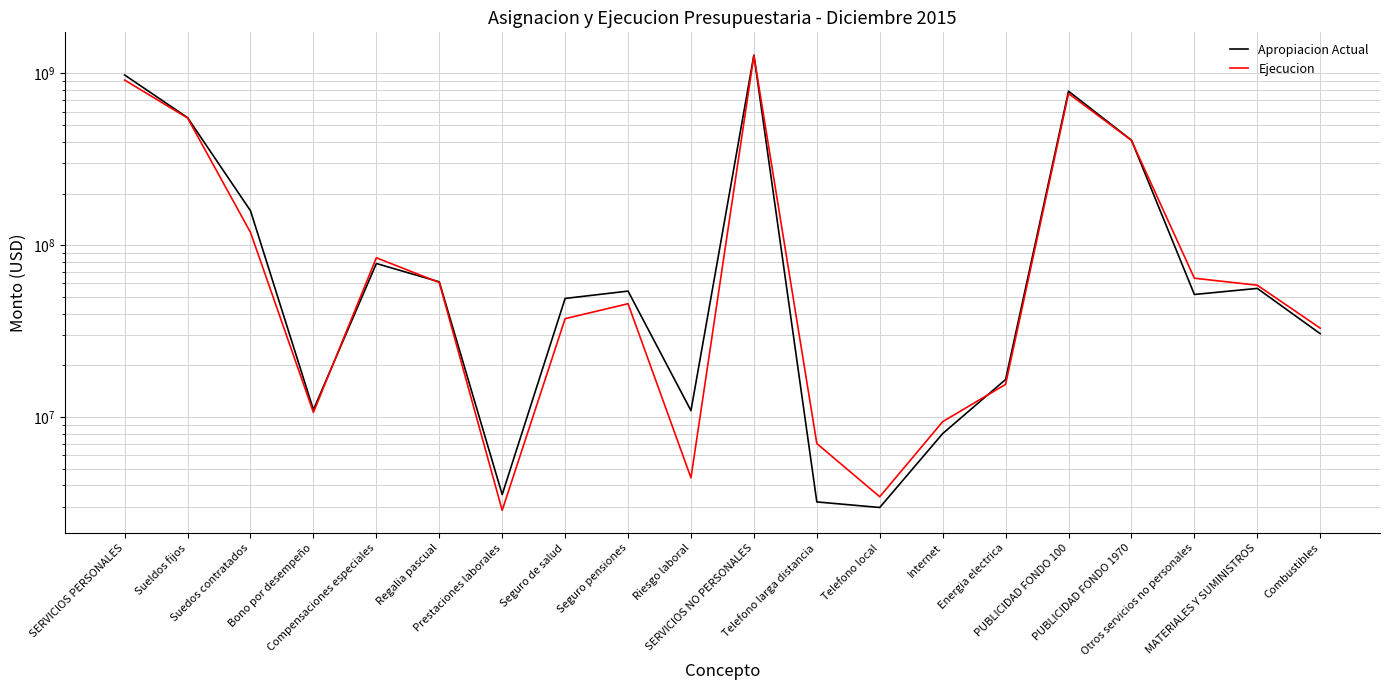

Reading left to right, transcribe all the data shown in this chart.

Apropiacion Actual: 979655065.0	553001573.0	158761689.0	11000000.0	78236768.0	61205971.0	3533000.0	48982164.0	54050698.0	10883202.0	1279473808.0	3200000.0	2970000.0	8000000.0	16517000.0	788310735.0	408820812.0	51655261.0	56037021.0	30529270.0
Ejecucion: 915126354.0	550392614.2	118753536.9	10621503.7	84471887.8	60627508.5	2859276.2	37340177.7	45638277.2	4421571.8	1271580551.2	6999317.5	3430004.0	9384089.0	15476801.9	764368336.8	407684970.0	64237032.0	58485789.2	32881831.1